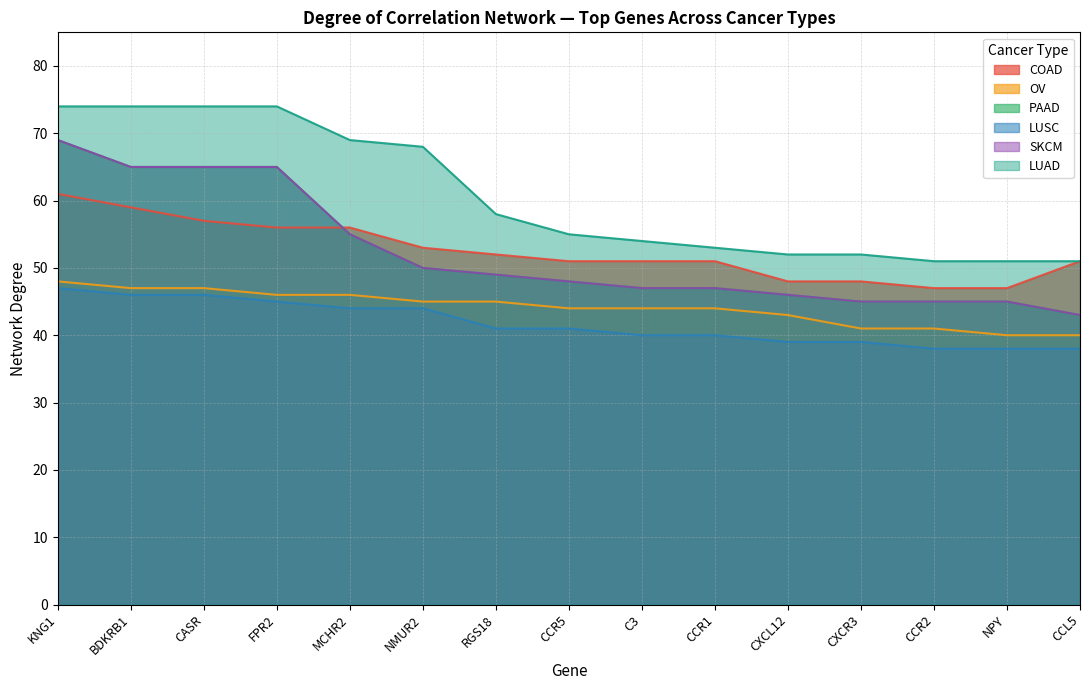

Count the number of data series in this chart.

6